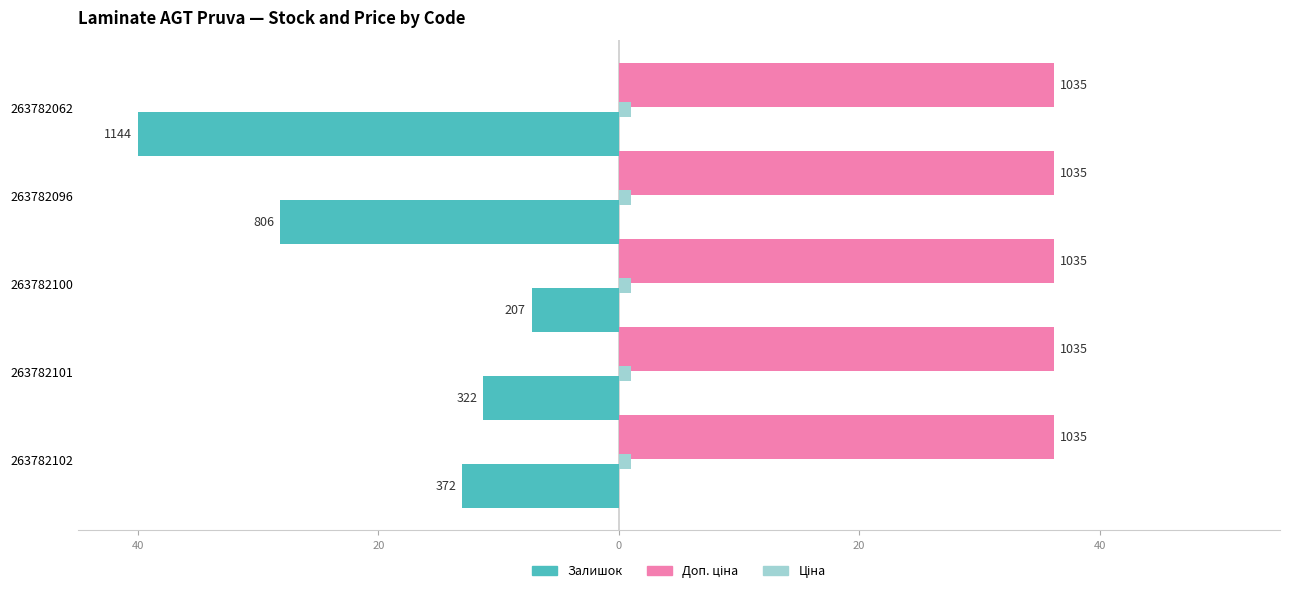

What are all the series names shown in the legend?

Залишок, Доп. ціна, Ціна